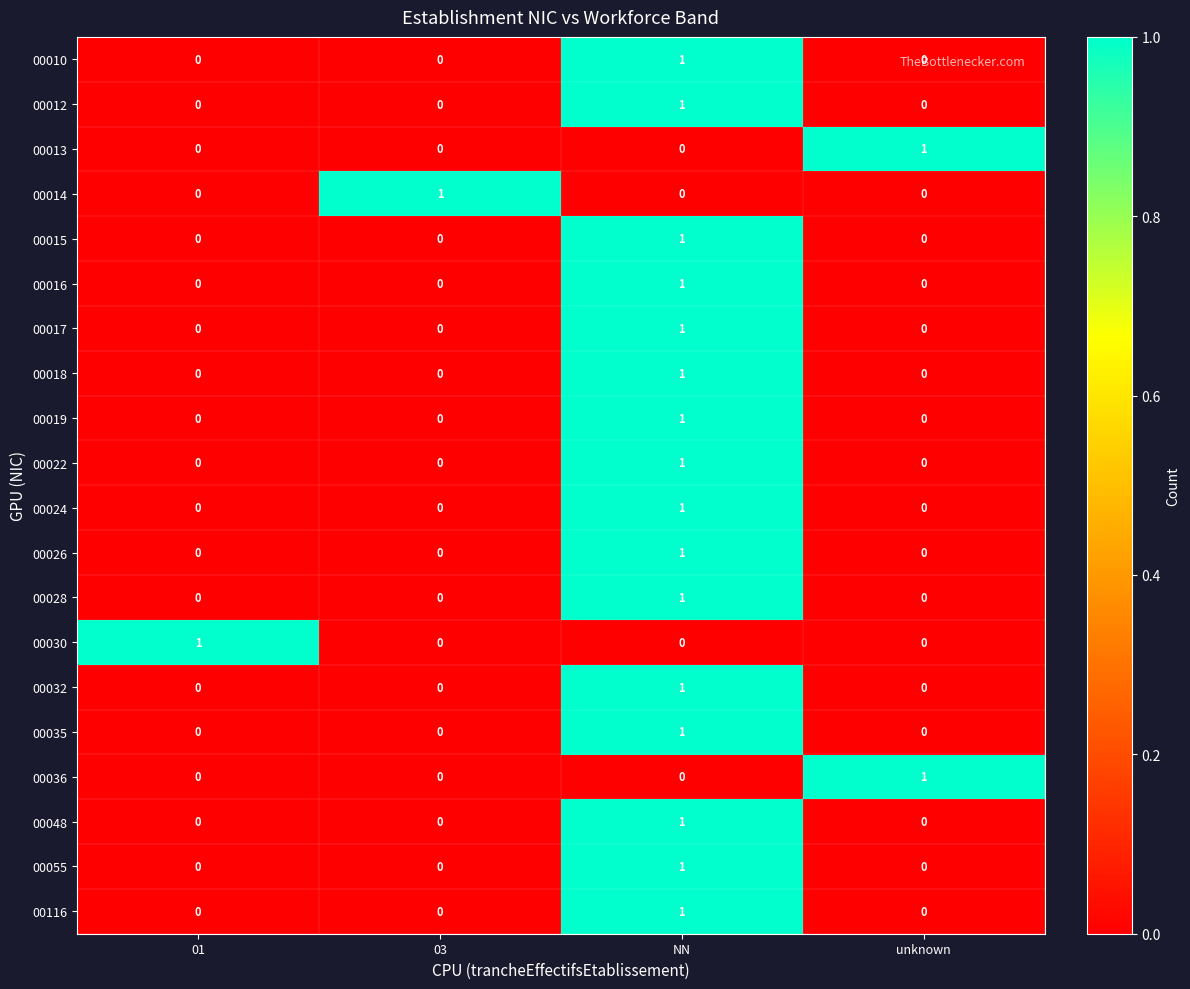

Count the number of data series in this chart.

20